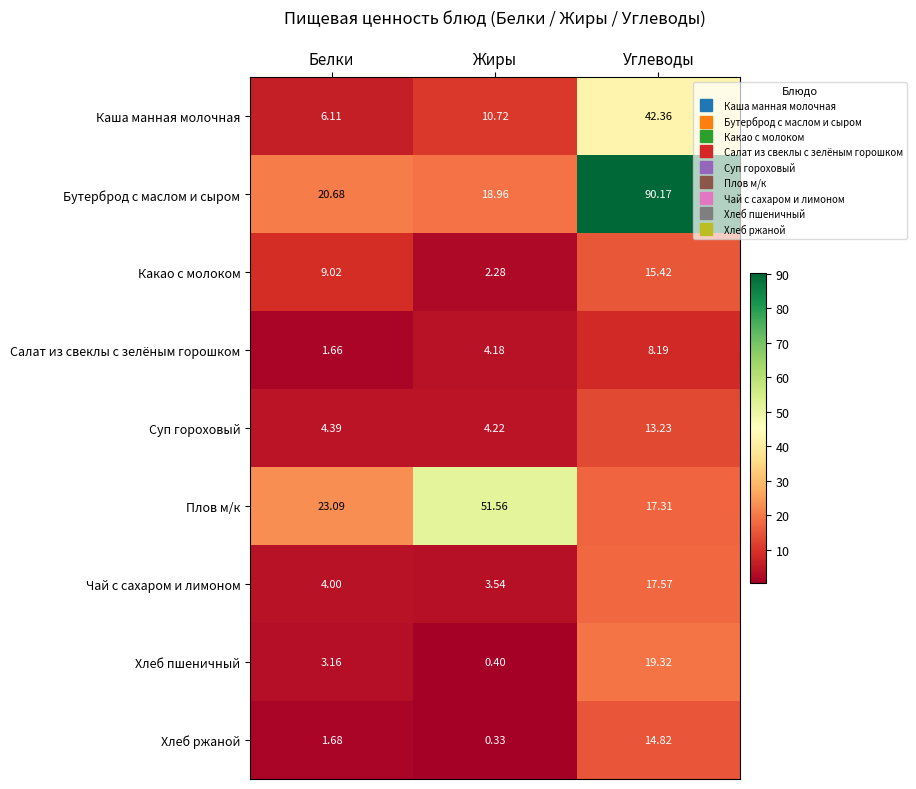

What is the spread (max minus min) of values at Белки?

21.4